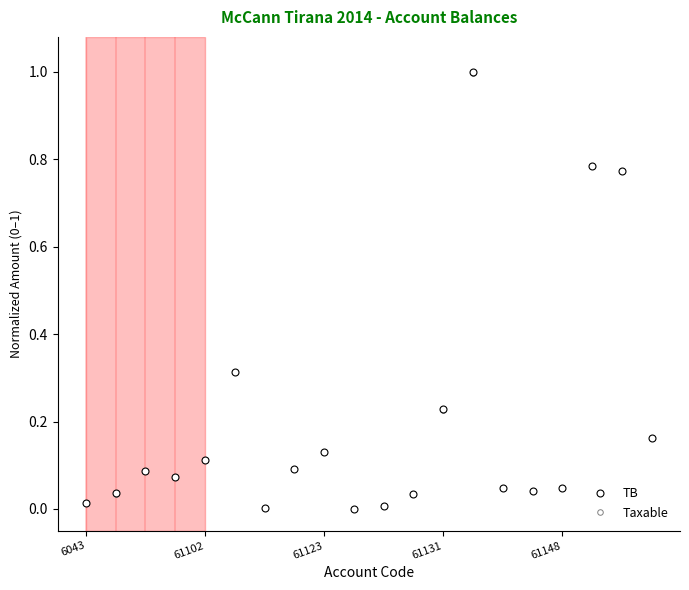

Is this an area chart (filled region under the line)?

No